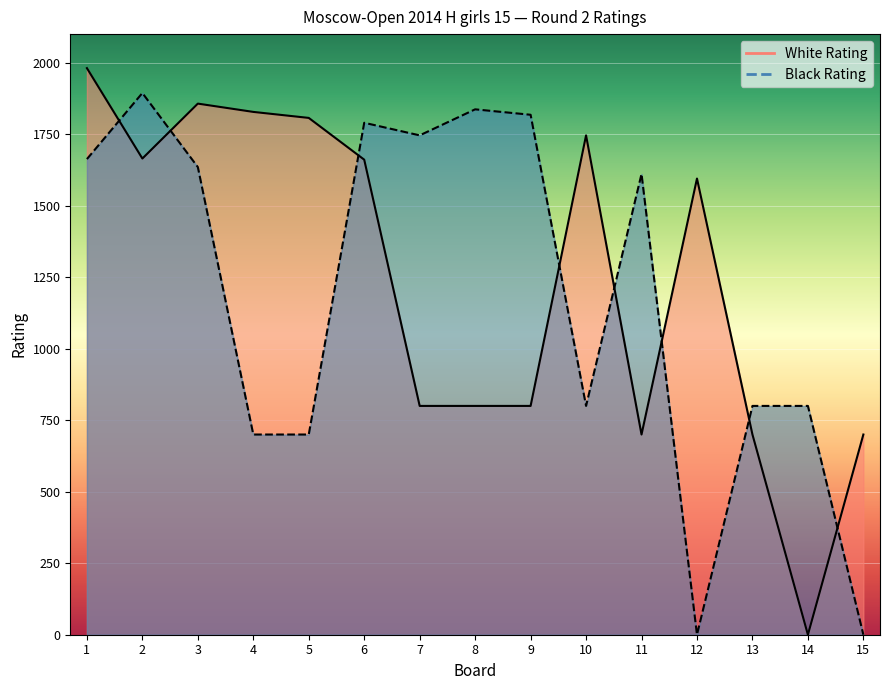

What are all the series names shown in the legend?

White Rating, Black Rating